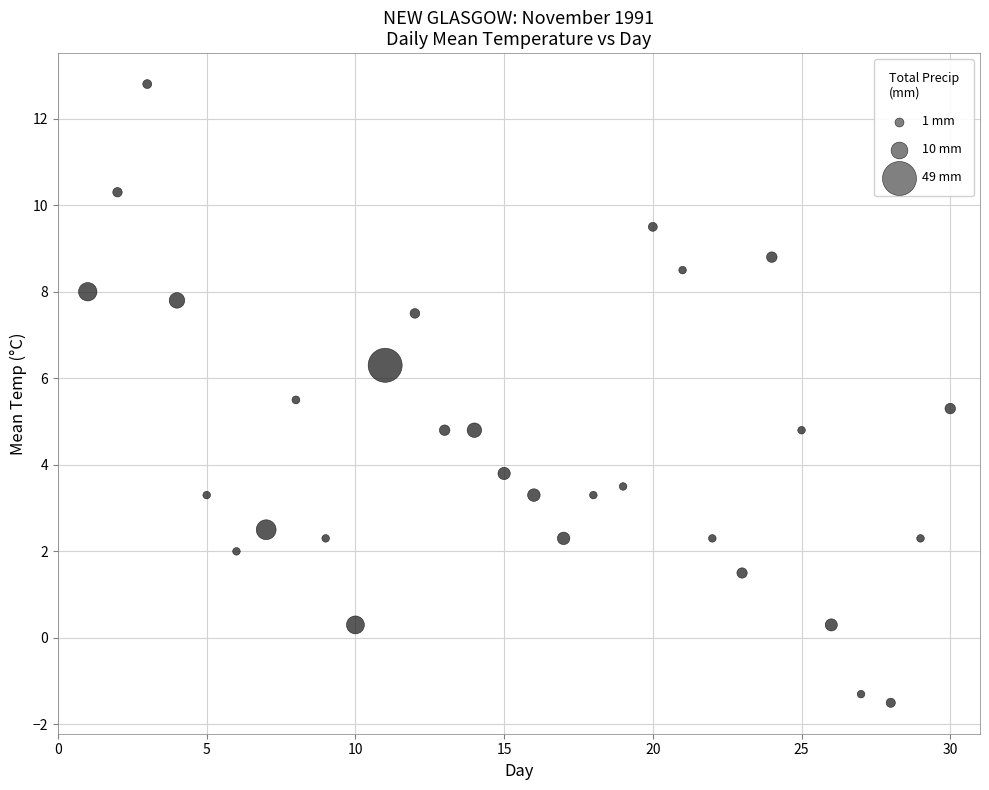

List the coordinates of all points as (Y, X) pairs, reading left to right.

(8.0, 1.0)  (10.3, 2.0)  (12.8, 3.0)  (7.8, 4.0)  (3.3, 5.0)  (2.0, 6.0)  (2.5, 7.0)  (5.5, 8.0)  (2.3, 9.0)  (0.3, 10.0)  (6.3, 11.0)  (7.5, 12.0)  (4.8, 13.0)  (4.8, 14.0)  (3.8, 15.0)  (3.3, 16.0)  (2.3, 17.0)  (3.3, 18.0)  (3.5, 19.0)  (9.5, 20.0)  (8.5, 21.0)  (2.3, 22.0)  (1.5, 23.0)  (8.8, 24.0)  (4.8, 25.0)  (0.3, 26.0)  (-1.3, 27.0)  (-1.5, 28.0)  (2.3, 29.0)  (5.3, 30.0)